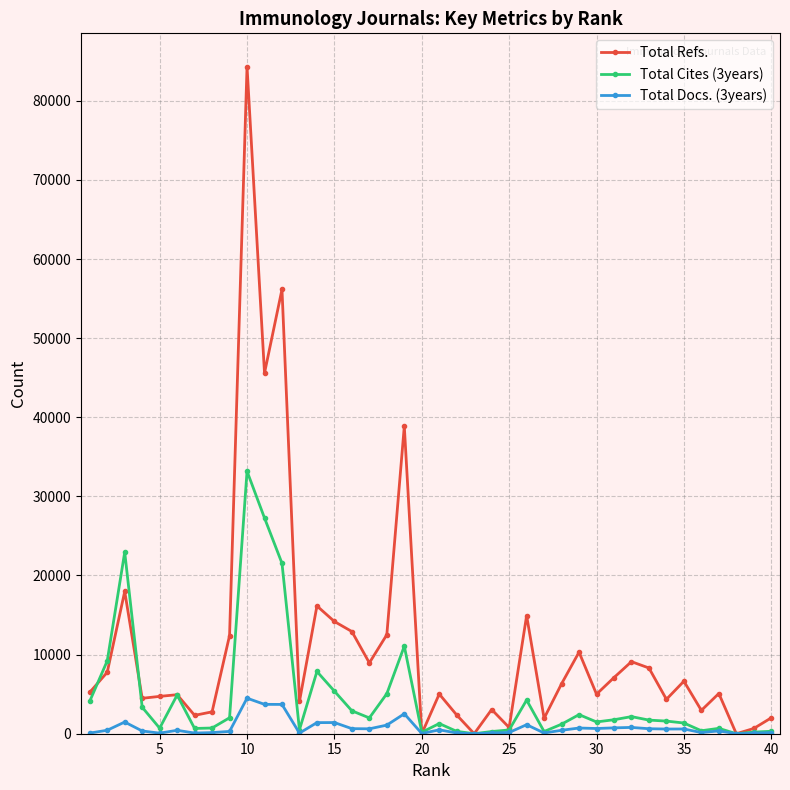

Rank the series by their maximum value, from lowest to highest.

Total Docs. (3years), Total Cites (3years), Total Refs.